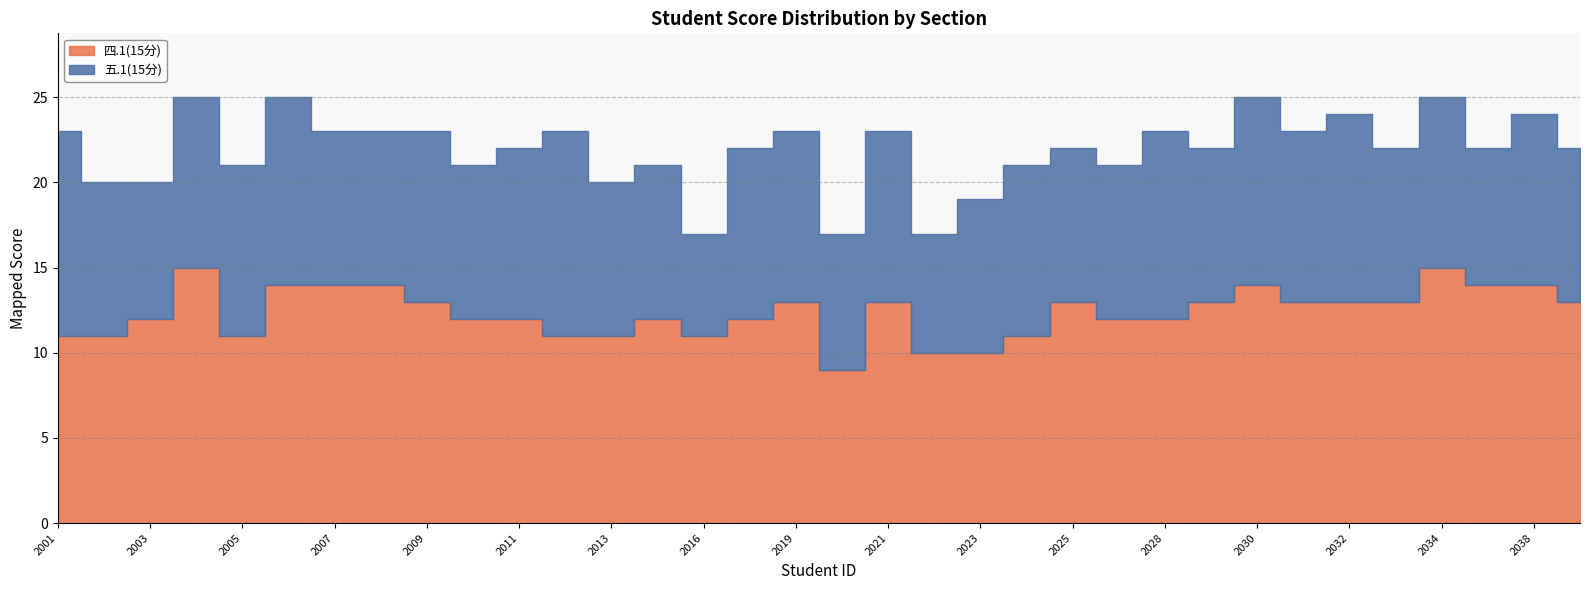

True or false: 五.1(15分) and 四.1(15分) cross at least once.

True